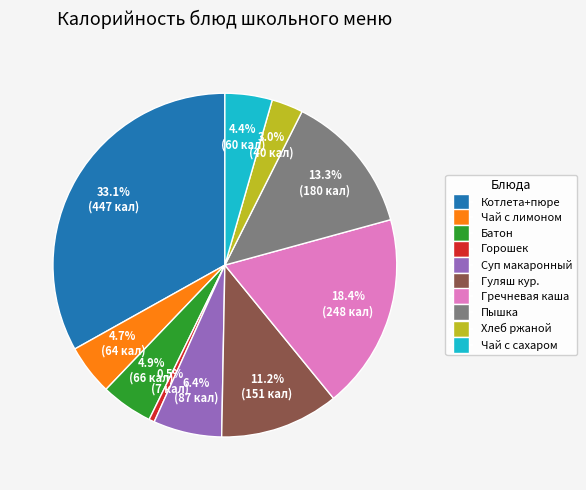

Is there any slice that represents more than half of the pie?

No